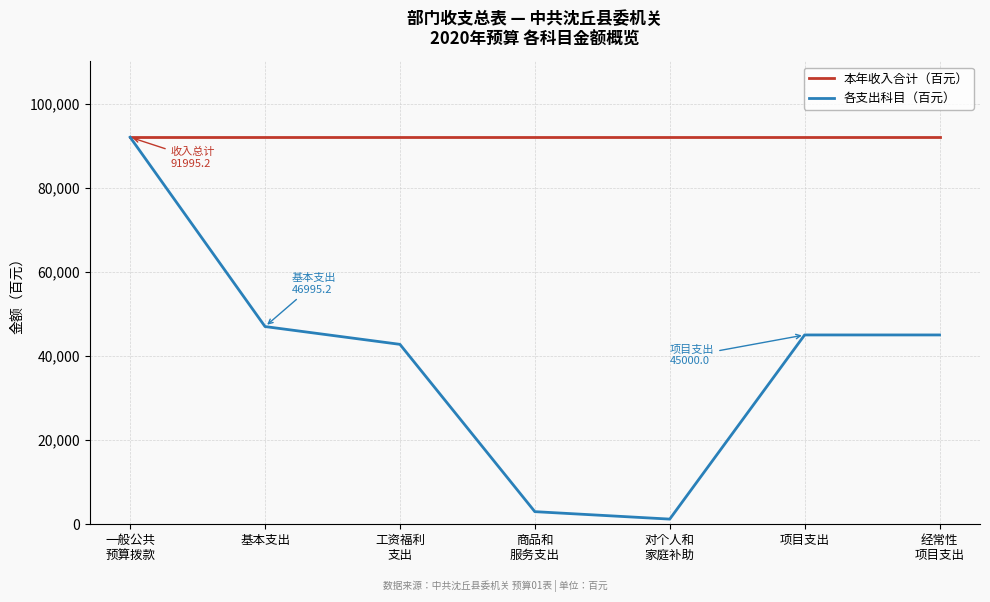

True or false: 各支出科目（百元） has more than 1 interior local peaks.

False